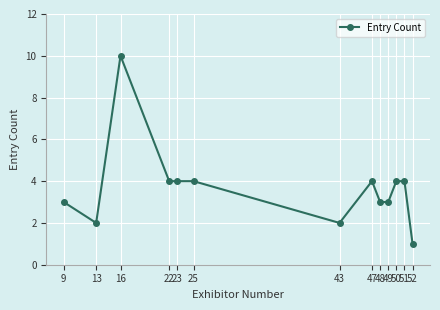

True or false: there are more than 1 points higher than both neighbors.

True